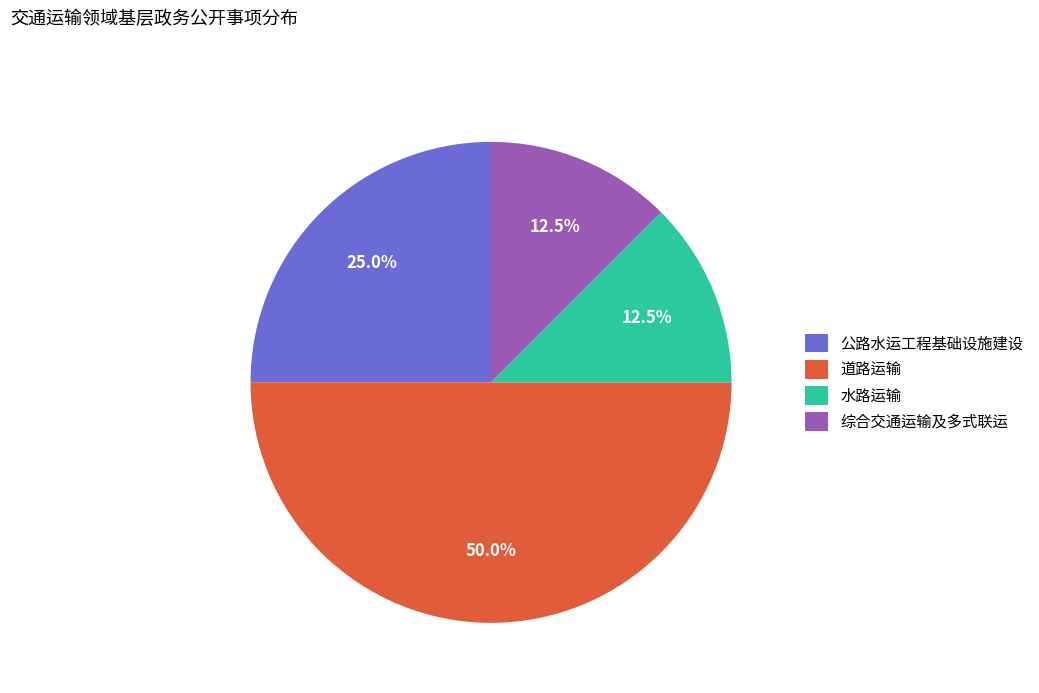

Approximately how many times larger is the value at 水路运输 compared to 综合交通运输及多式联运?

1.0